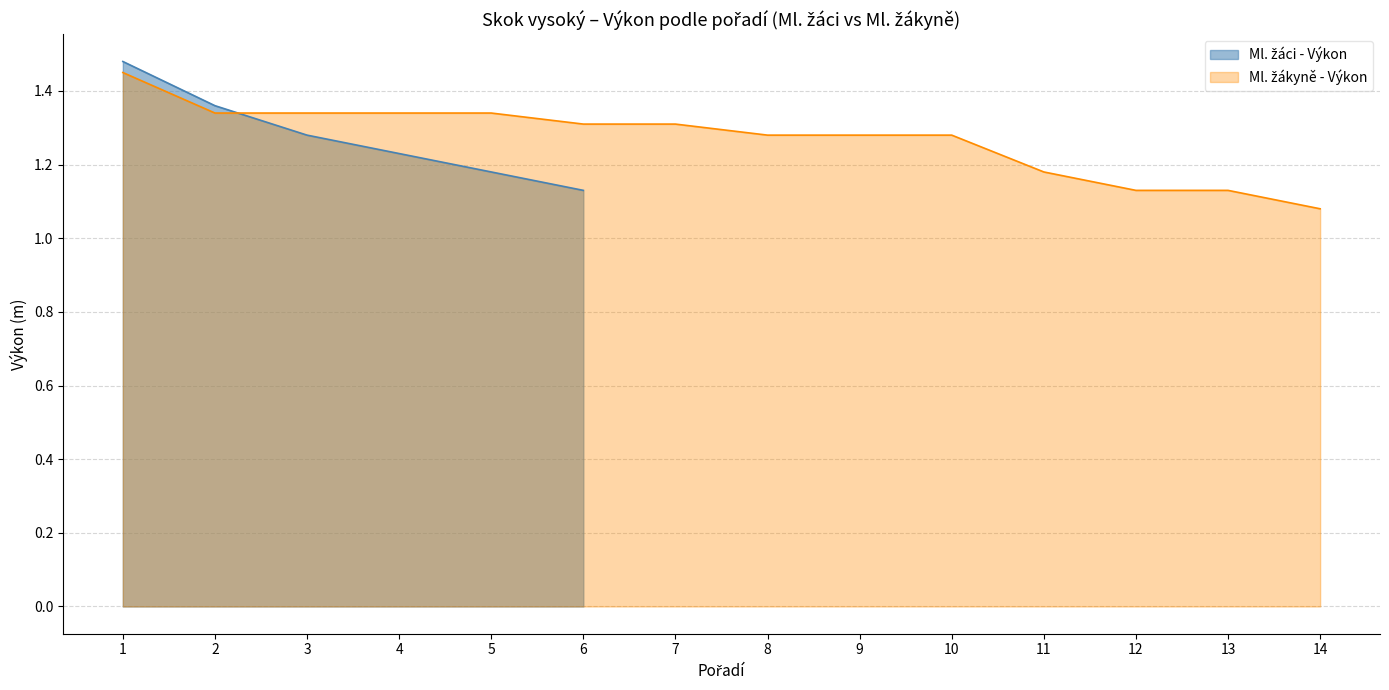

Which category has the highest value across all series?

1